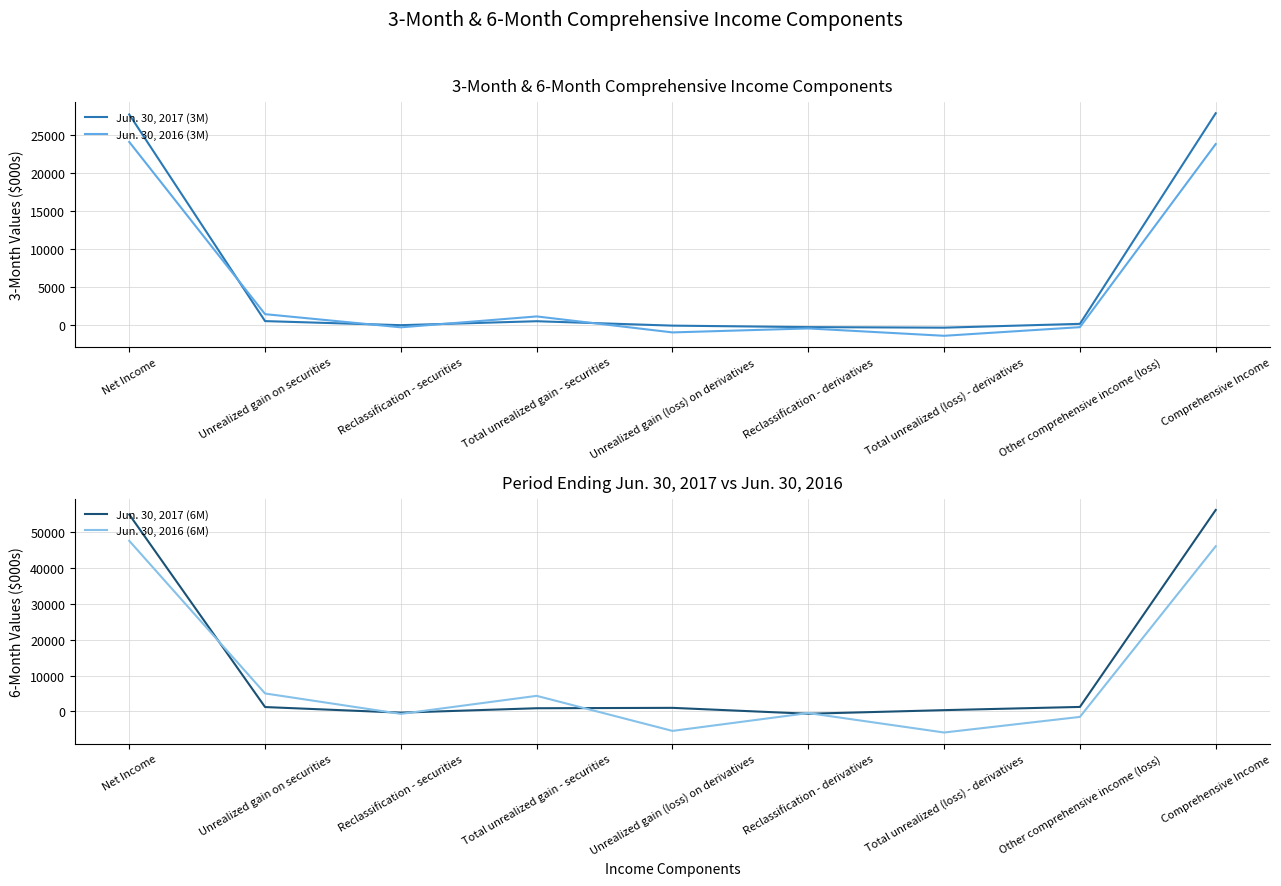

At how many categories does at least one series exceed 26342?

2